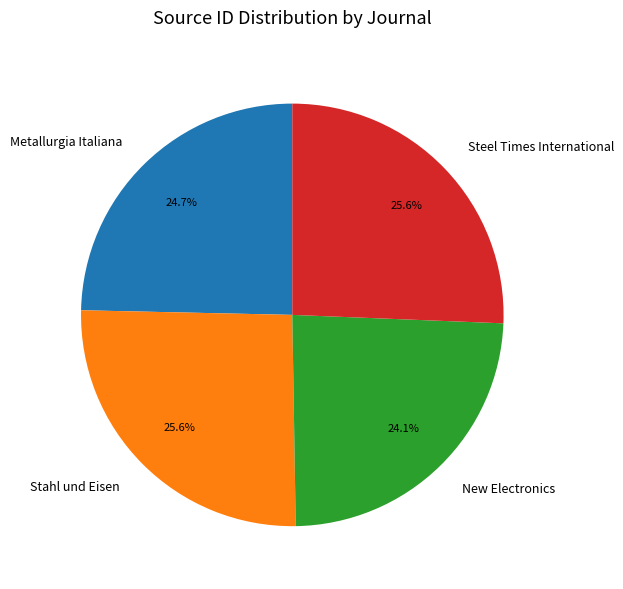

What percentage is the Stahl und Eisen slice, to the nearest percent?

26%